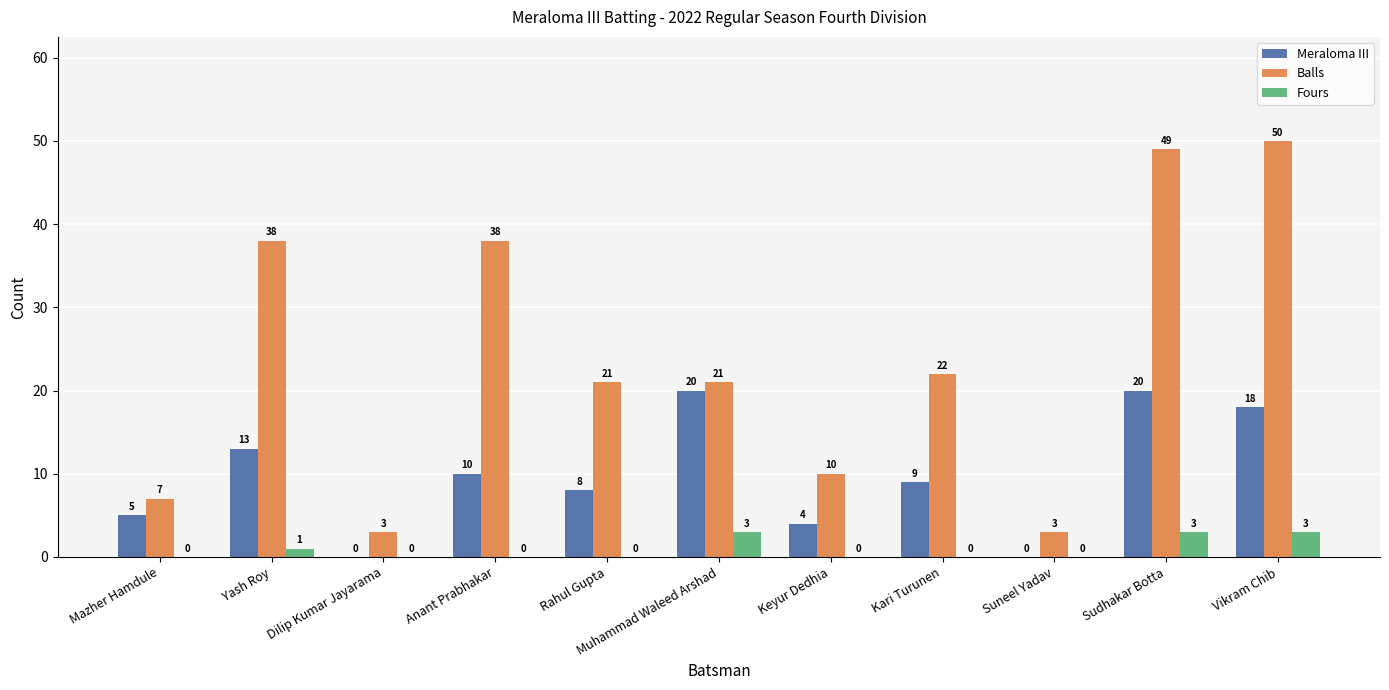

Which series has the largest total across all categories?

Balls